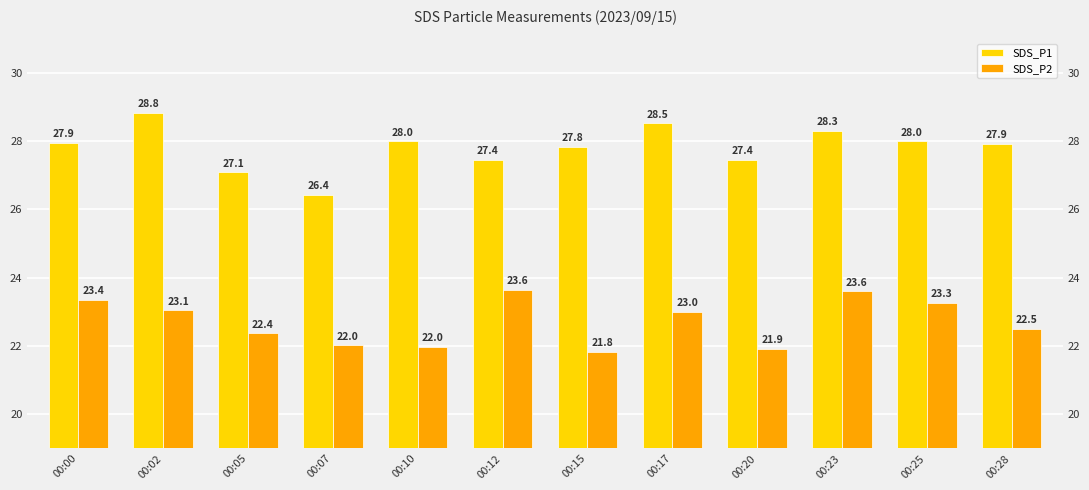

What is the difference between the SDS_P2 values at 00:00 and 00:10?

1.4